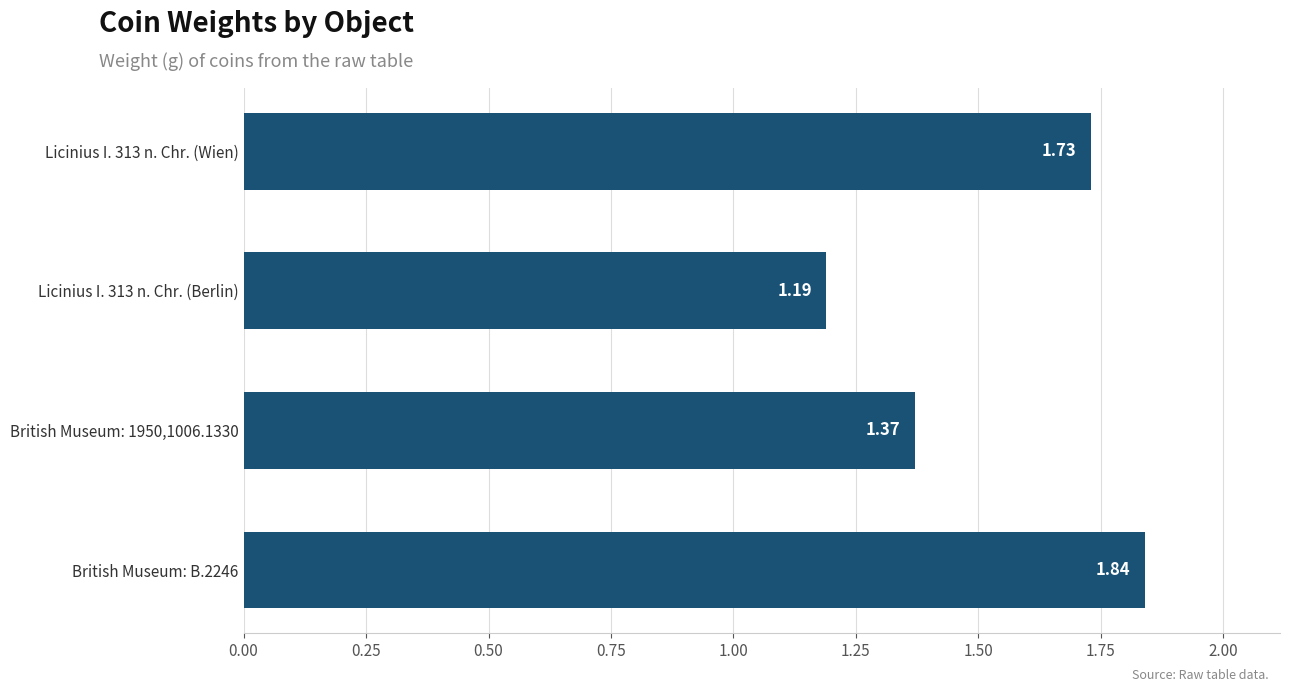

What is the difference between the values at British Museum: 1950,1006.1330 and British Museum: B.2246?

0.5